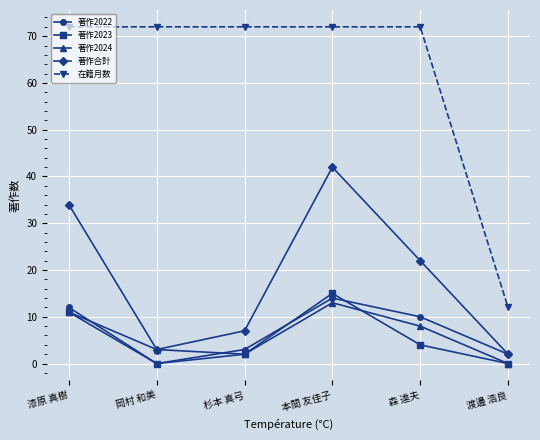

What is the difference between the second highest and second lowest values in the 著作合計 series?

31